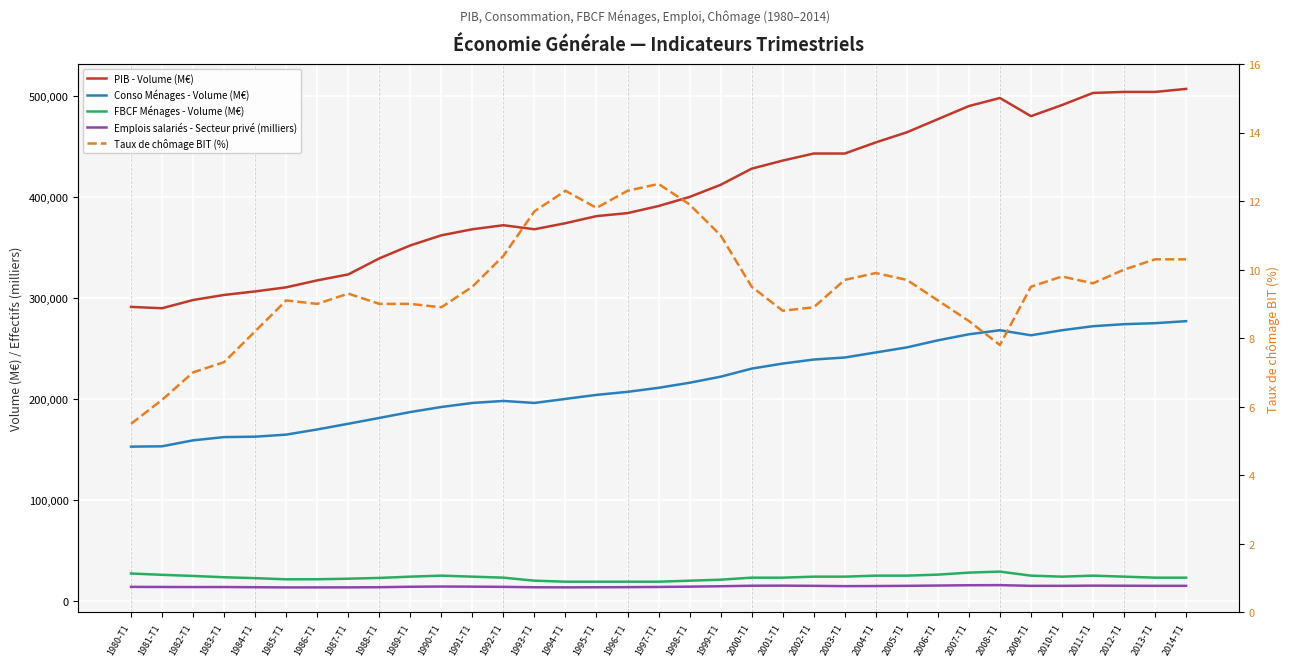

In Conso Ménages - Volume (M€), how many points are higher than both neighbors (excluding endpoints)?

2